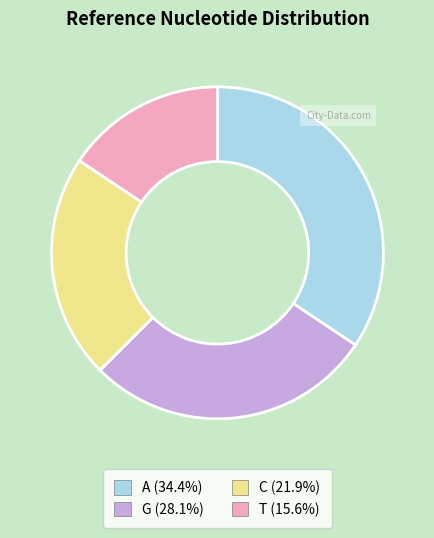

Approximately how many times larger is the value at C (21.9%) compared to G (28.1%)?

0.8